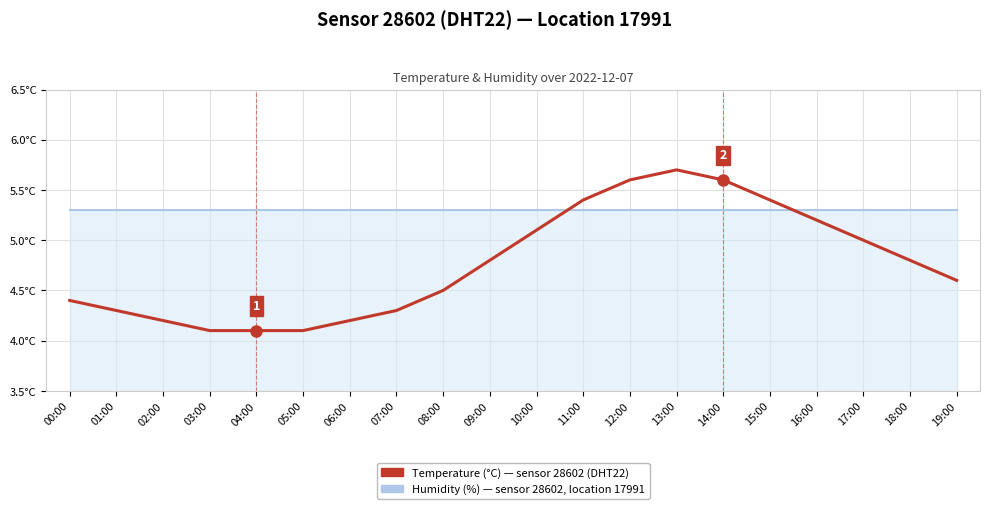

What are all the series names shown in the legend?

Humidity (%) — sensor 28602, location 17991, Temperature (°C) — sensor 28602 (DHT22)